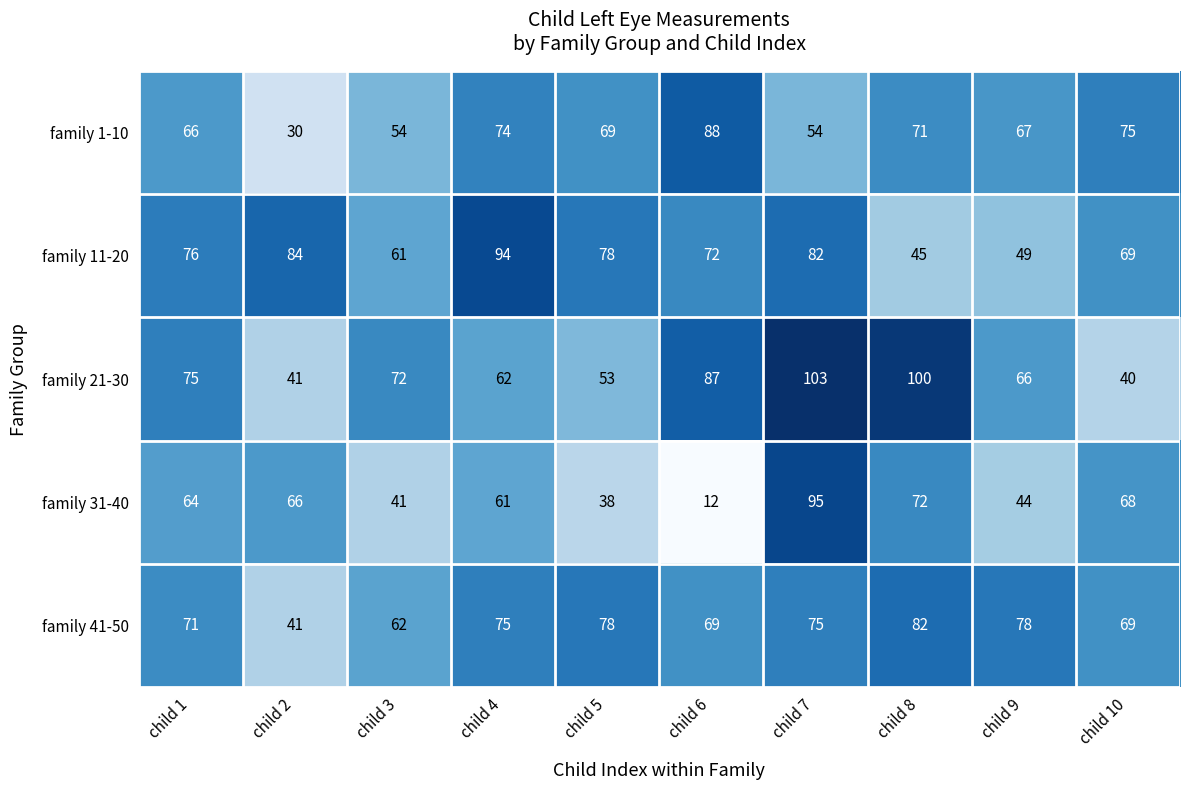

What is the average value of the family 1-10 series?

65